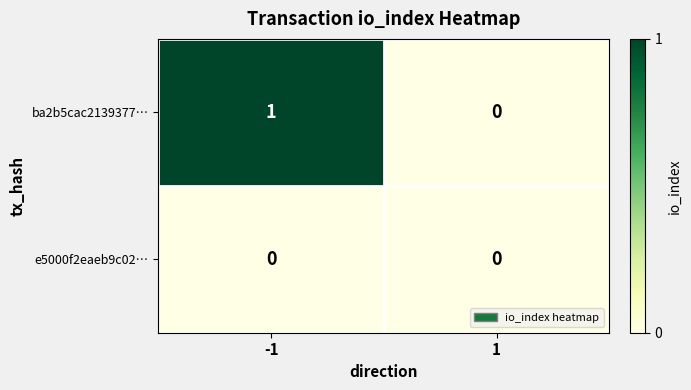

Reading left to right, list all the values displayed in this chart.

ba2b5cac2139377…: 1	0
e5000f2eaeb9c02…: 0	0